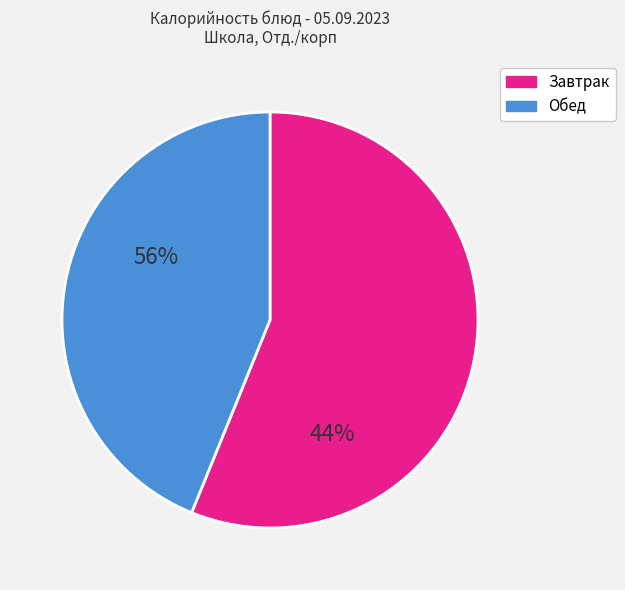

Is there a majority slice in this chart?

Yes